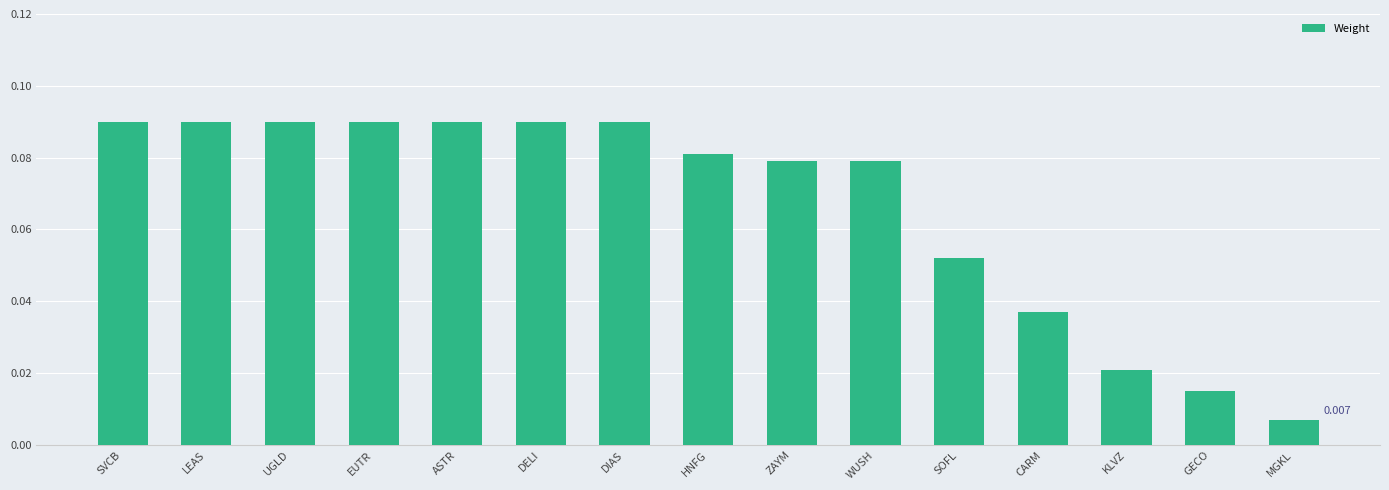

What is the label of the 13th bar from the left?

KLVZ